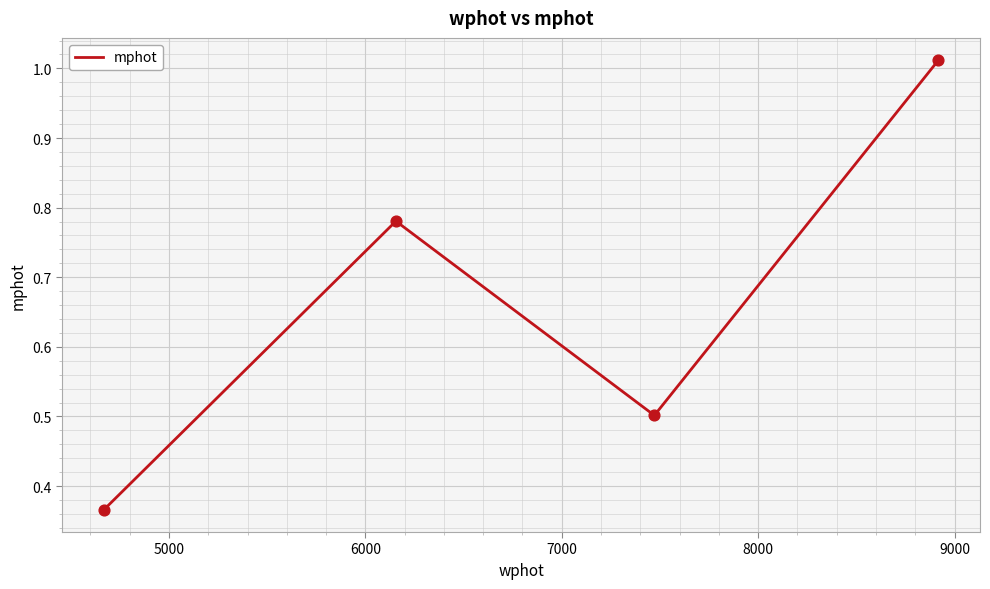

What is the sum of all values?

2.7